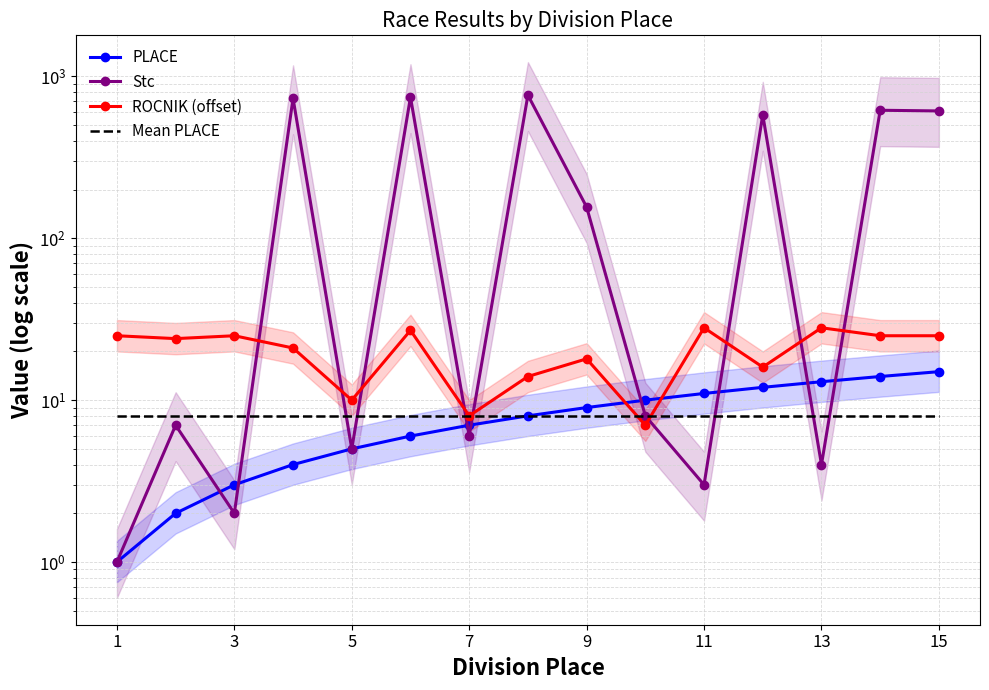

What is the highest value of the Mean PLACE series?

8